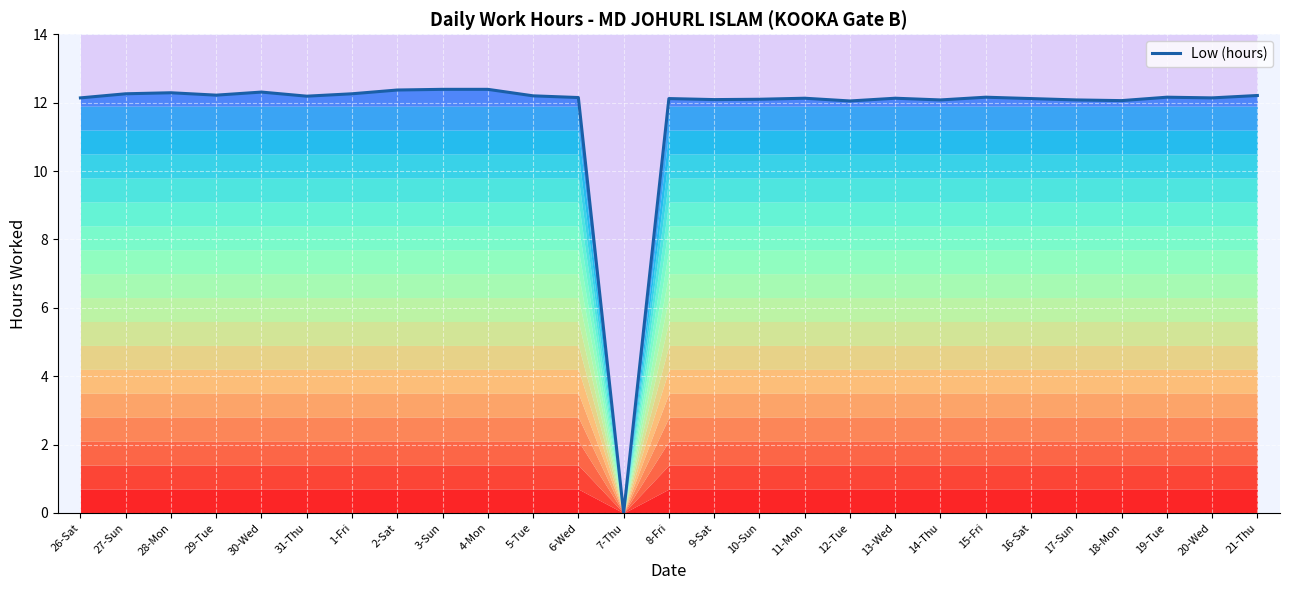

At which category does the chart reach its peak across all series?

3-Sun